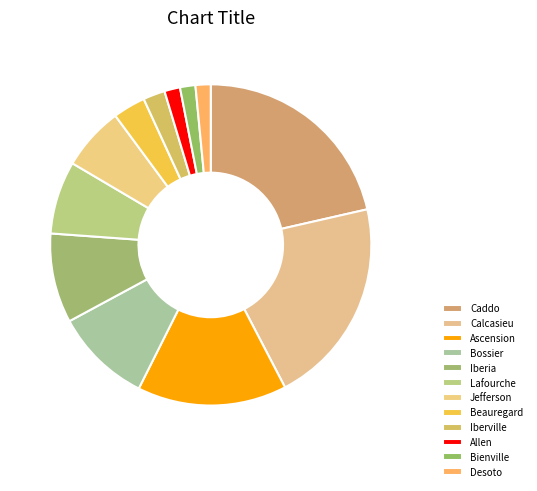

Between Jefferson and Desoto, which is larger?

Jefferson